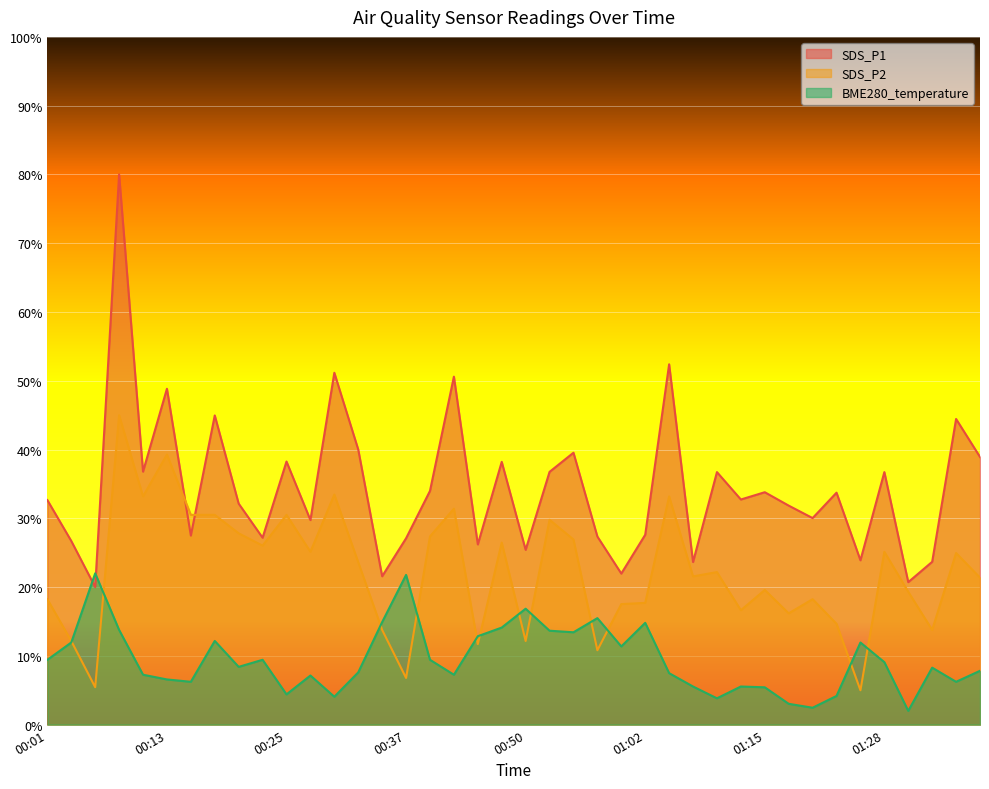

Which series changed the most between 00:06 and 00:30?

SDS_P1